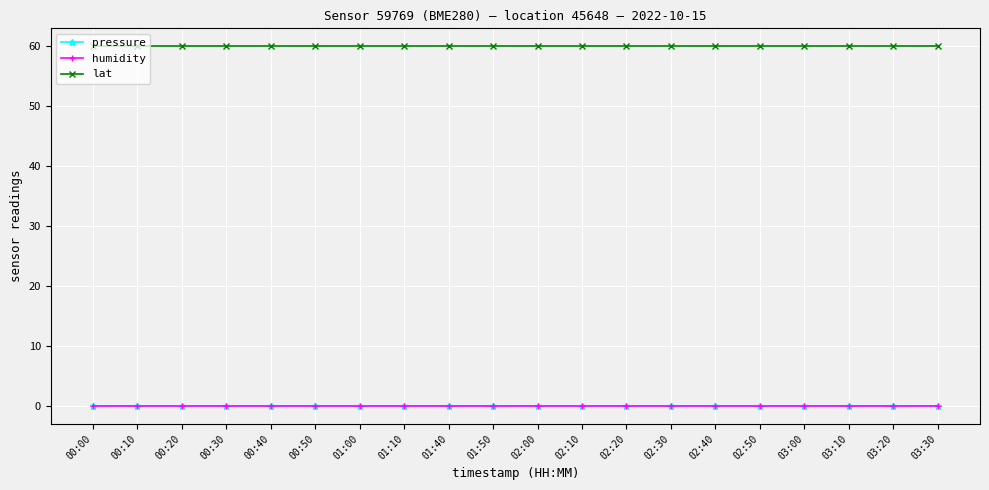

Reading left to right, list all the values displayed in this chart.

pressure: 0.0	0.0	0.0	0.0	0.0	0.0	0.0	0.0	0.0	0.0	0.0	0.0	0.0	0.0	0.0	0.0	0.0	0.0	0.0	0.0
humidity: 0.0	0.0	0.0	0.0	0.0	0.0	0.0	0.0	0.0	0.0	0.0	0.0	0.0	0.0	0.0	0.0	0.0	0.0	0.0	0.0
lat: 60.0	60.0	60.0	60.0	60.0	60.0	60.0	60.0	60.0	60.0	60.0	60.0	60.0	60.0	60.0	60.0	60.0	60.0	60.0	60.0